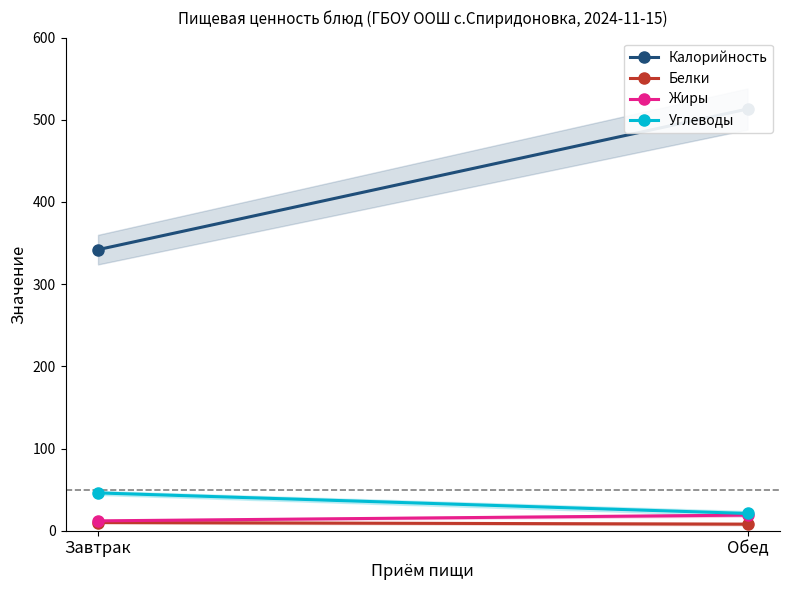

What is the smallest value displayed?

8.0